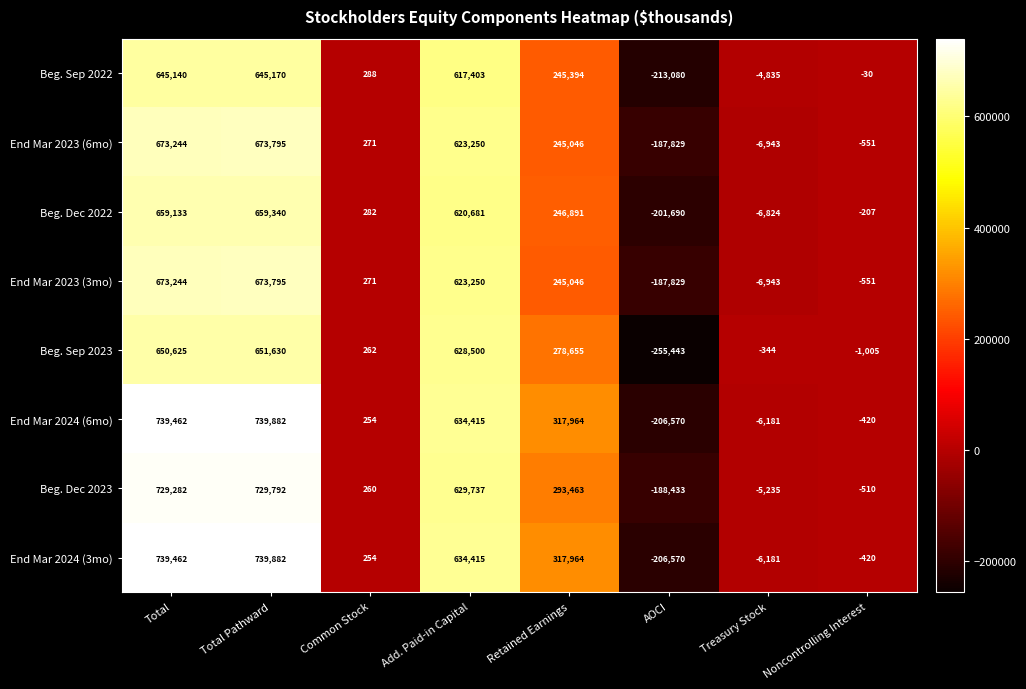

Where is End Mar 2024 (6mo) nearest to the value 266656?

Retained Earnings